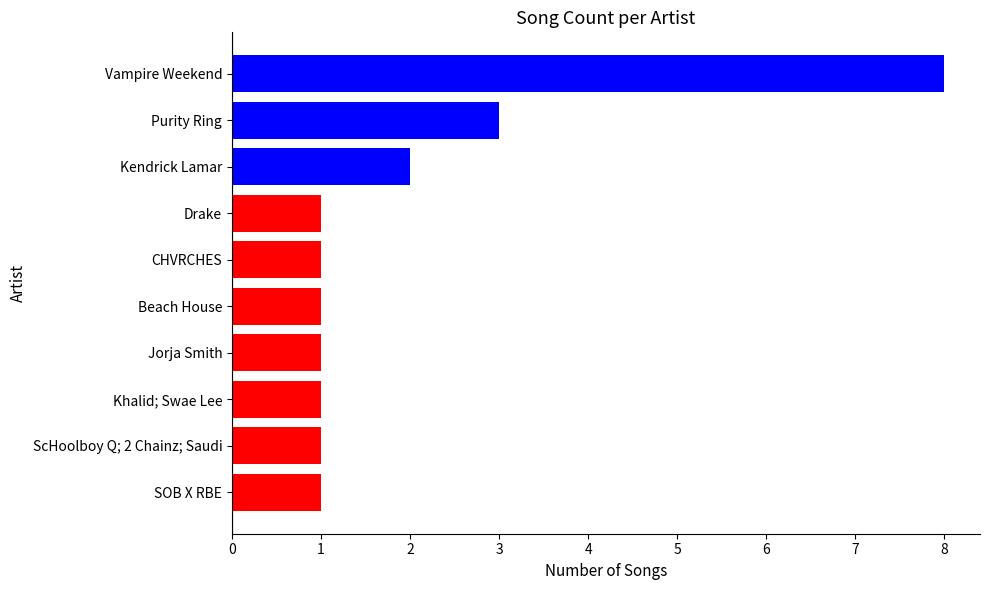

What is the smallest value displayed?

1